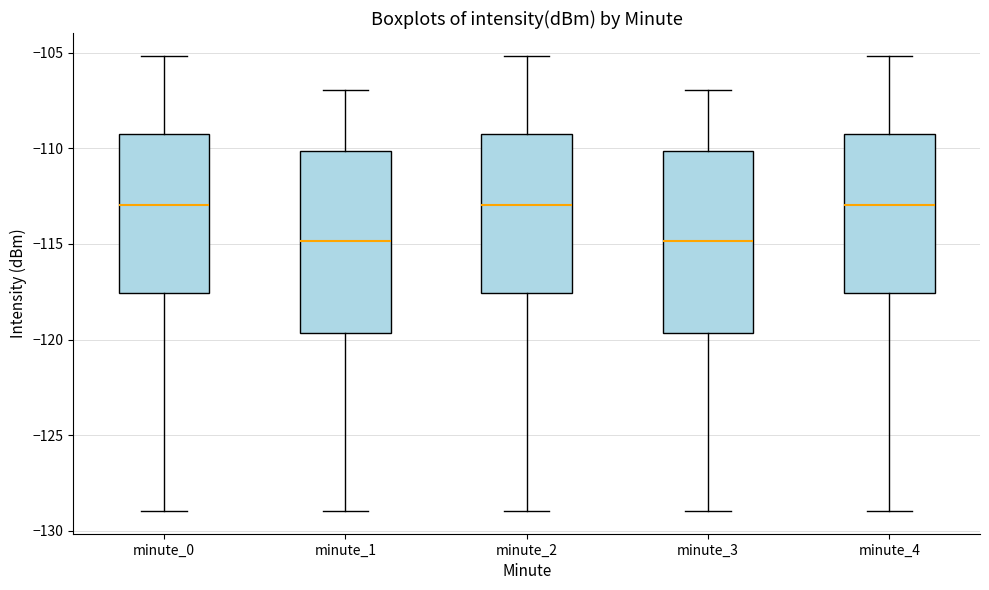

Reading left to right, transcribe this box plot: for each box, give where its median line is, the range the box spans, and where its two whiskers end, as read against the y-axis. The values are not printed on the chart, so give them approximately, as read against the axis.

minute_0: median -113.0, box -117.5 to -109.0, whiskers -129.0 to -105.0
minute_1: median -115.0, box -119.5 to -110.0, whiskers -129.0 to -107.0
minute_2: median -113.0, box -117.5 to -109.0, whiskers -129.0 to -105.0
minute_3: median -115.0, box -119.5 to -110.0, whiskers -129.0 to -107.0
minute_4: median -113.0, box -117.5 to -109.0, whiskers -129.0 to -105.0